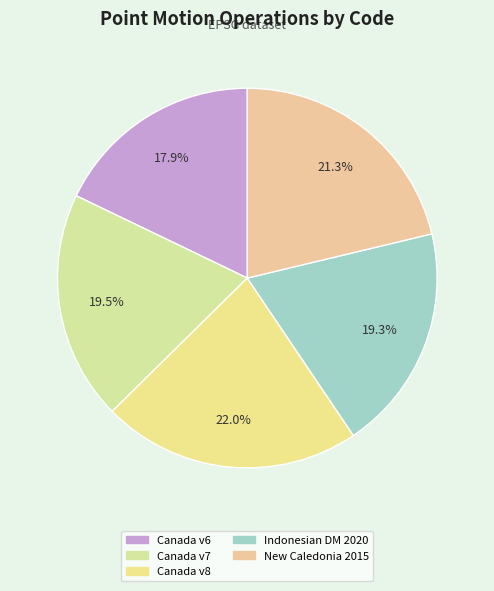

Count the number of slices in the pie.

5